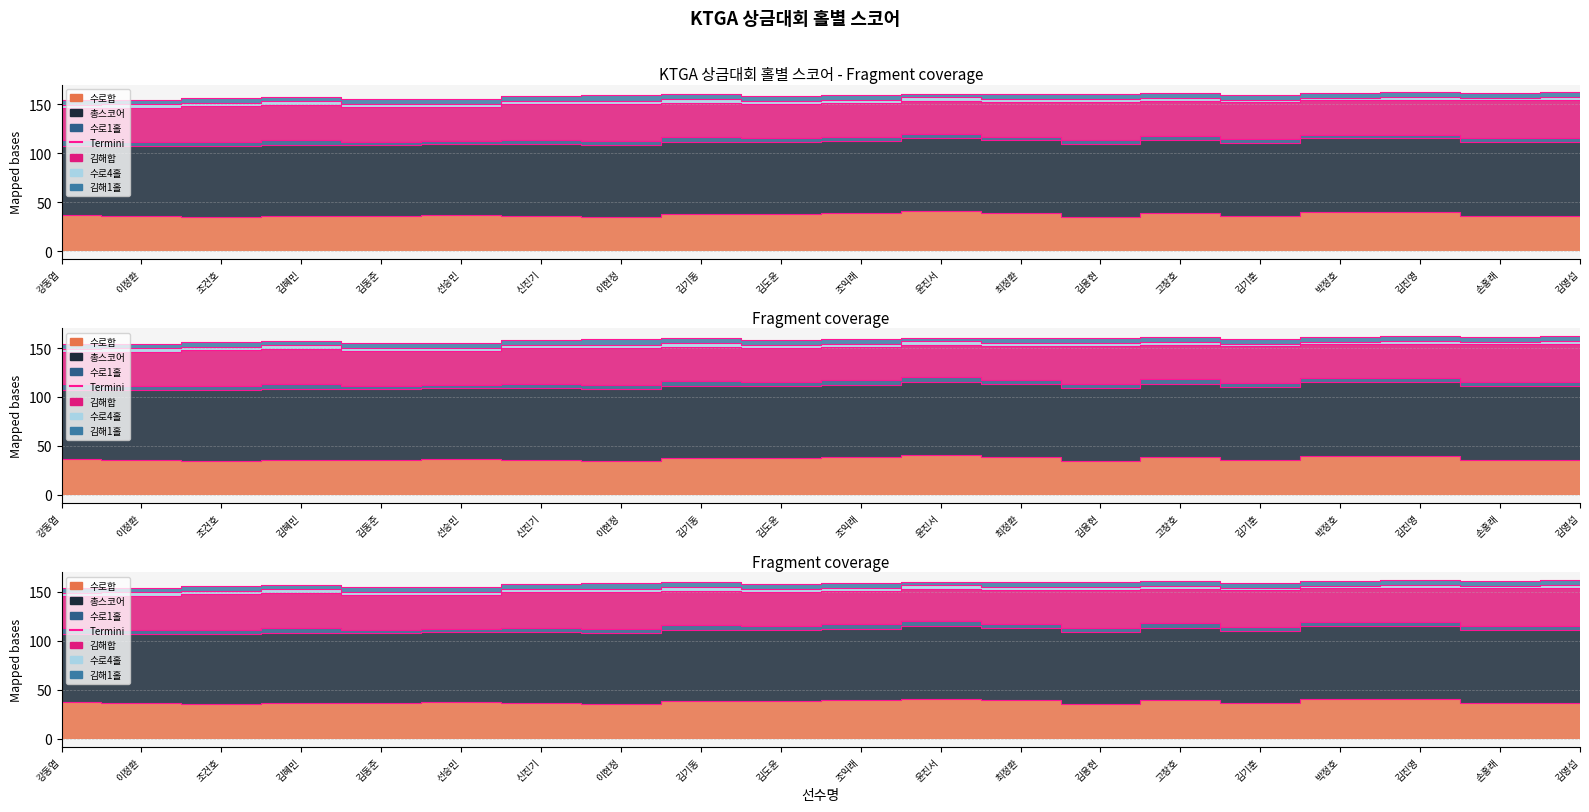

What is the value of the 김해1홀 point at the 16th from the left?

5